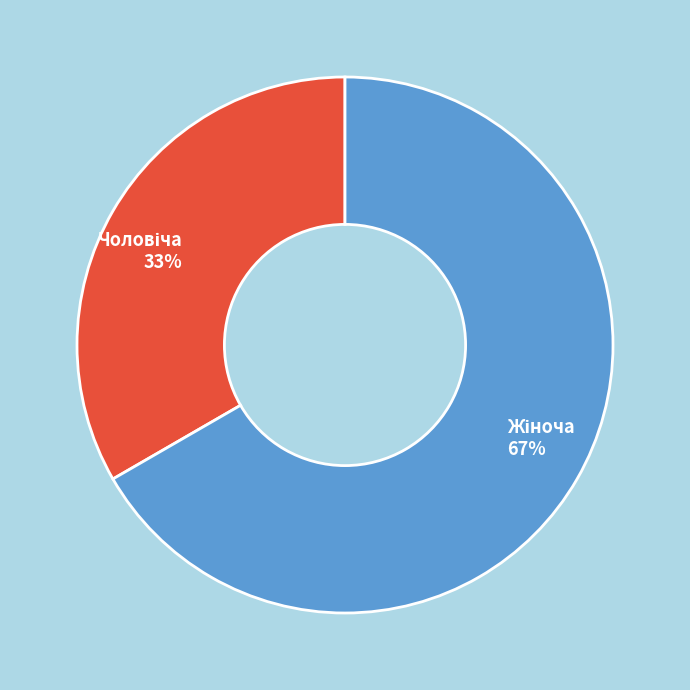

Is there any slice that represents more than half of the pie?

Yes